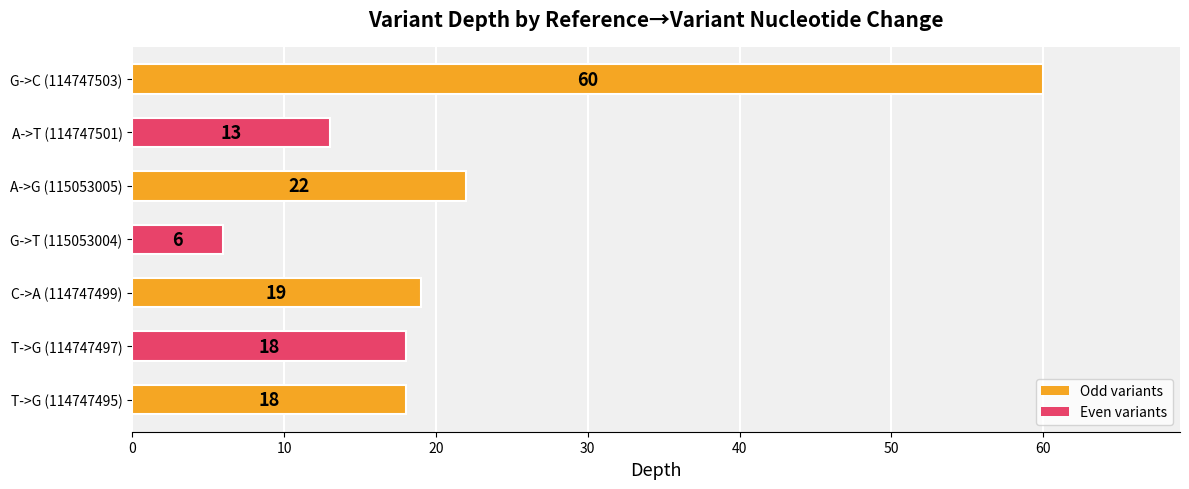

The value at G->C (114747503) is 21. True or false?

False